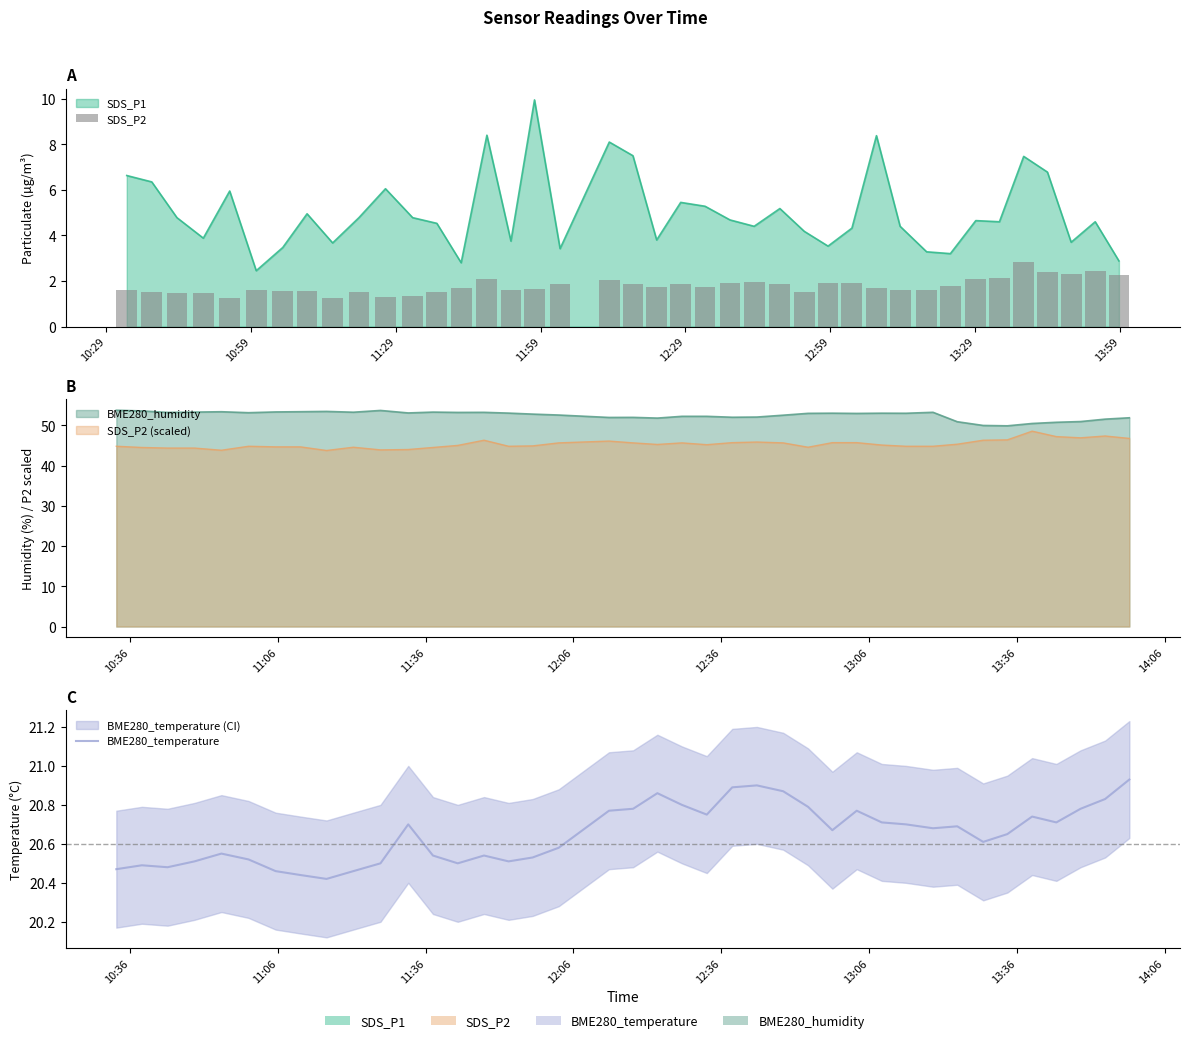

Which series has the widest spread of values?

SDS_P2